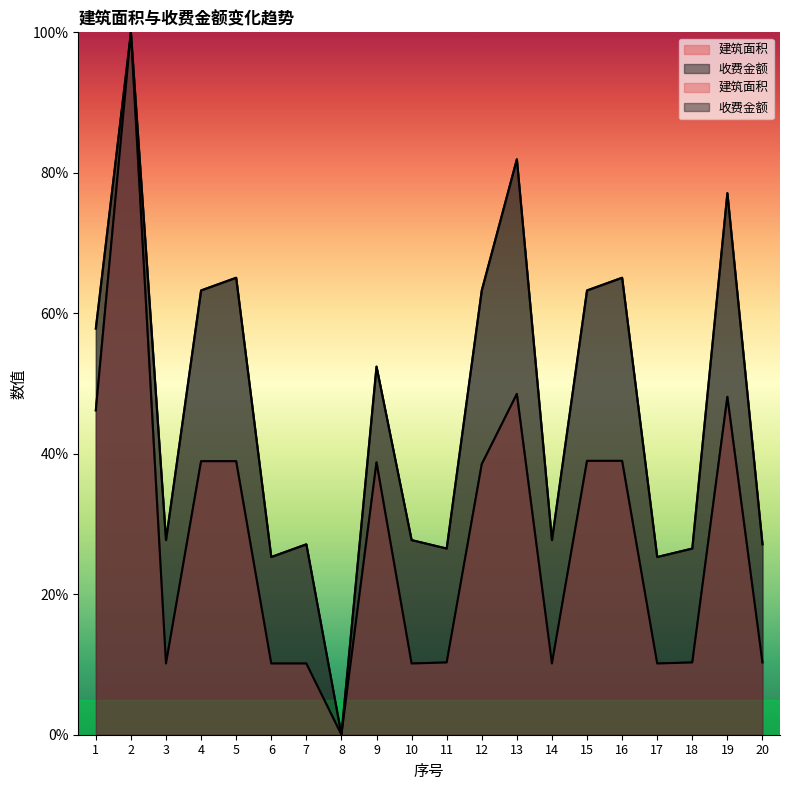

At which category is the sum across all series the highest?

2